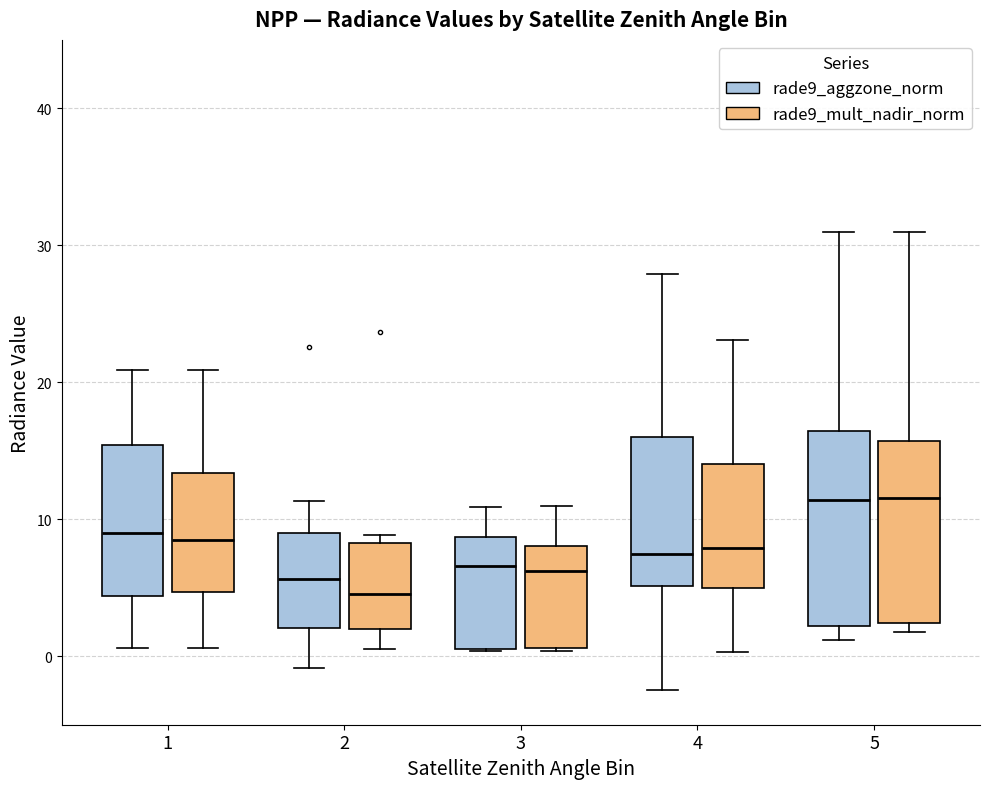

Reading left to right, transcribe this box plot: for each box, give where its median line is, the range the box spans, and where its two whiskers end, as read against the y-axis. The values are not printed on the chart, so give them approximately, as read against the axis.

1 (rade9_aggzone_norm): median 9, box 4 to 15, whiskers 1 to 21
1 (rade9_mult_nadir_norm): median 8, box 5 to 13, whiskers 1 to 21
2 (rade9_aggzone_norm): median 6, box 2 to 9, whiskers -1 to 11
2 (rade9_mult_nadir_norm): median 5, box 2 to 8, whiskers 1 to 9
3 (rade9_aggzone_norm): median 7, box 1 to 9, whiskers 0 to 11
3 (rade9_mult_nadir_norm): median 6, box 1 to 8, whiskers 0 to 11
4 (rade9_aggzone_norm): median 8, box 5 to 16, whiskers -2 to 28
4 (rade9_mult_nadir_norm): median 8, box 5 to 14, whiskers 0 to 23
5 (rade9_aggzone_norm): median 11, box 2 to 16, whiskers 1 to 31
5 (rade9_mult_nadir_norm): median 12, box 2 to 16, whiskers 2 (just below the box's lower edge) to 31